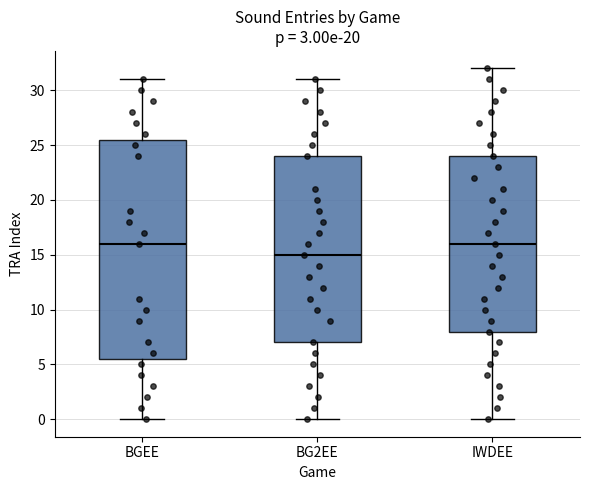

Reading left to right, transcribe this box plot: for each box, give where its median line is, the range the box spans, and where its two whiskers end, as read against the y-axis. The values are not printed on the chart, so give them approximately, as read against the axis.

BGEE: median 16.0, box 5.5 to 25.5, whiskers 0.0 to 31.0
BG2EE: median 15.0, box 7.0 to 24.0, whiskers 0.0 to 31.0
IWDEE: median 16.0, box 8.0 to 24.0, whiskers 0.0 to 32.0